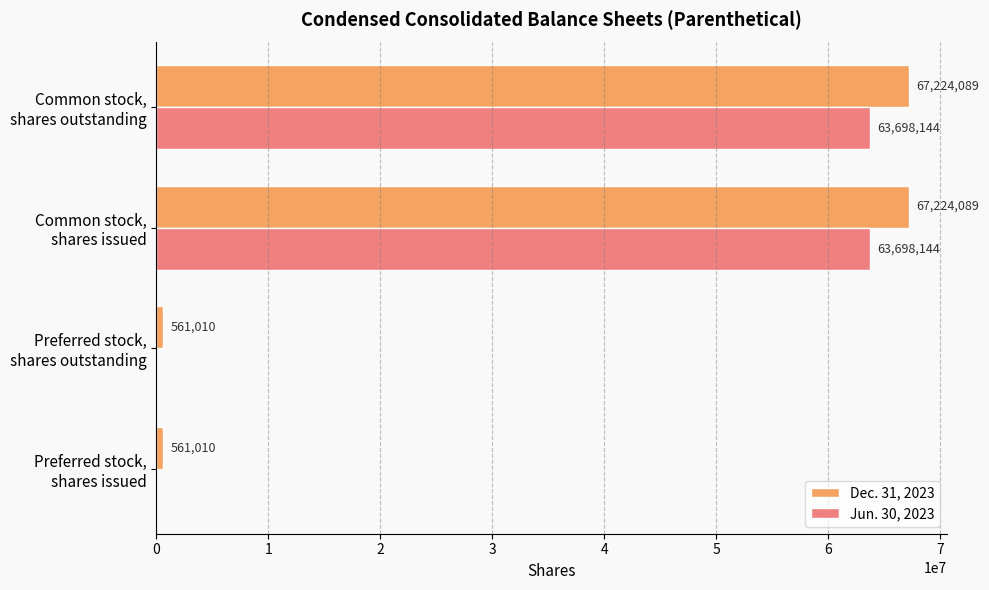

What is the highest value of the Jun. 30, 2023 series?

63698144